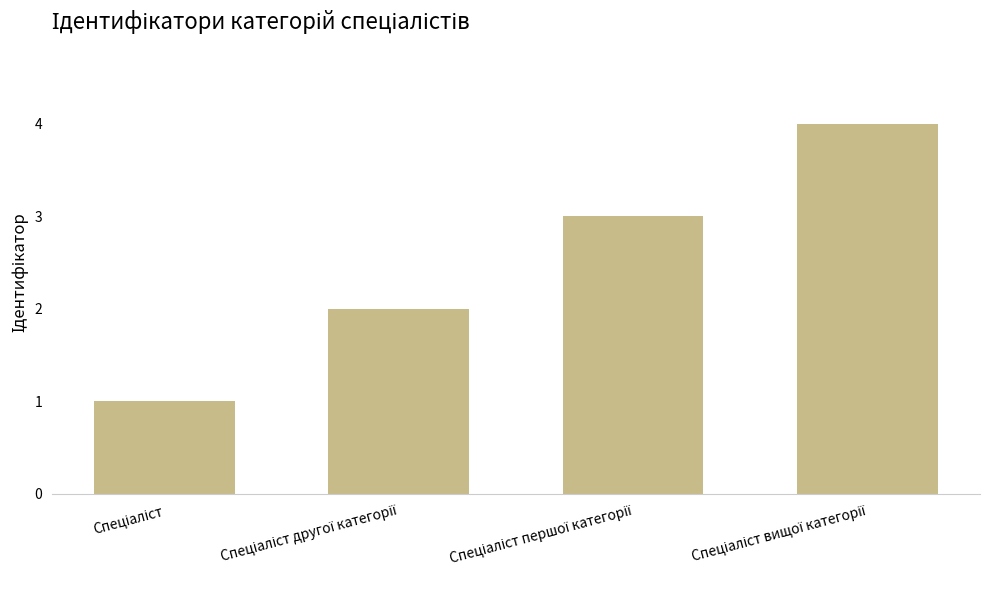

What is the sum of all values?

10